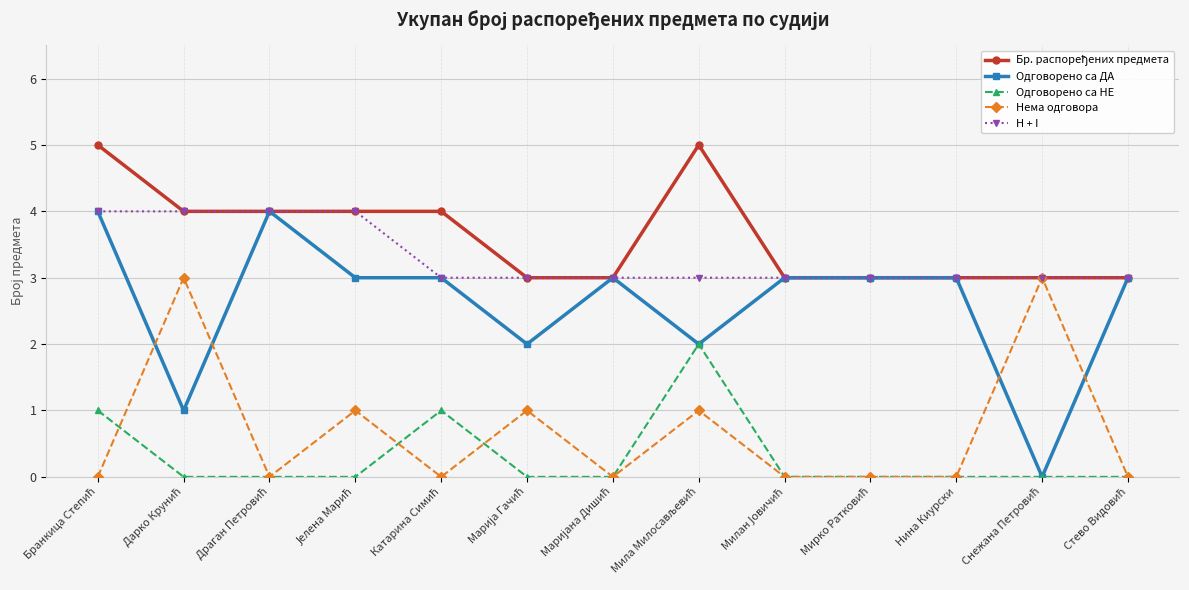

How many distinct data groups are displayed?

5